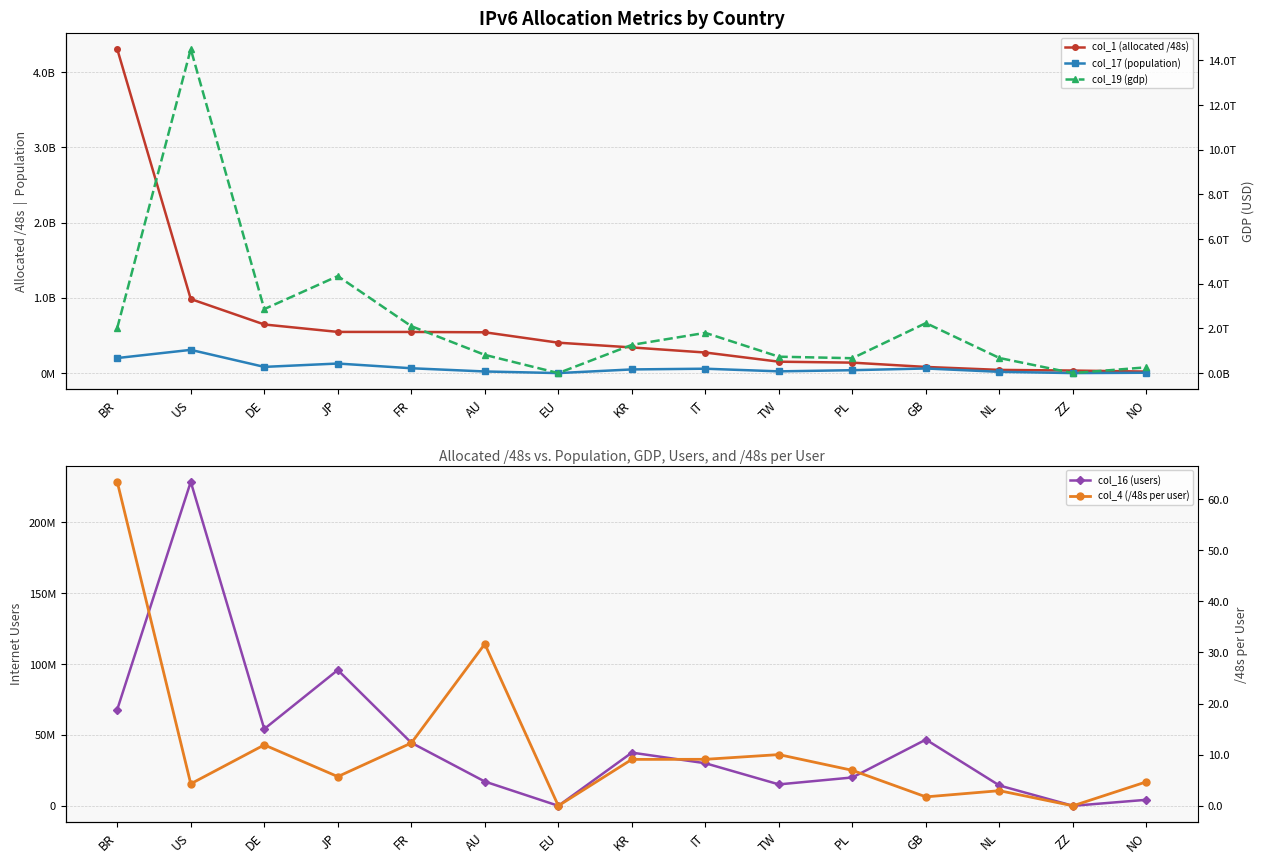

Reading left to right, transcribe all the data shown in this chart.

col_1 (allocated /48s): BR=4307550208.0	US=984689974.0	DE=646184994.0	JP=547438602.0	FR=546766858.0	AU=542384148.0	EU=404094986.0	KR=340918273.0	IT=273219588.0	TW=151453697.0	PL=138805251.0	GB=81657873.0	NL=42401809.0	ZZ=33554432.0	NO=19922947.0
col_17 (population): BR=199882700.0	US=308655599.0	DE=82310021.0	JP=126962916.0	FR=64226712.0	AU=21384974.0	EU=0.0	KR=48571768.0	IT=58112278.0	TW=22999682.0	PL=38473694.0	GB=61195247.0	NL=16748859.0	ZZ=0.0	NO=4668136.0
col_16 (users): BR=67960118.0	US=228713798.0	DE=54242303.0	JP=95857001.0	FR=44509111.0	AU=17129364.0	EU=0.0	KR=37545976.0	IT=30044047.0	TW=15117690.0	PL=20006320.0	GB=46753168.0	NL=14337023.0	ZZ=0.0	NO=4243335.0
col_19 (gdp): BR=2018815270000.0	US=14506813153000.0	DE=2864388730800.0	JP=4342131727200.0	FR=2100213482400.0	AU=814767509400.0	EU=0.0	KR=1262865968000.0	IT=1801480618000.0	TW=733689855800.0	PL=665594906200.0	GB=2239746040200.0	NL=674979017700.0	ZZ=0.0	NO=257681107200.0
col_4 (/48s per user): BR=63.4	US=4.3	DE=11.9	JP=5.7	FR=12.3	AU=31.7	EU=0.0	KR=9.1	IT=9.1	TW=10.0	PL=6.9	GB=1.7	NL=3.0	ZZ=0.0	NO=4.7